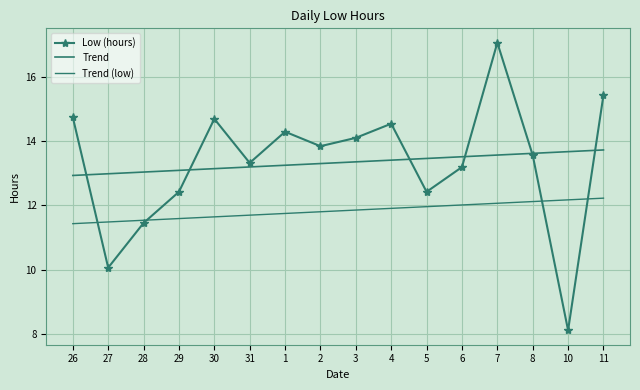

What are all the series names shown in the legend?

Low (hours), Trend, Trend (low)